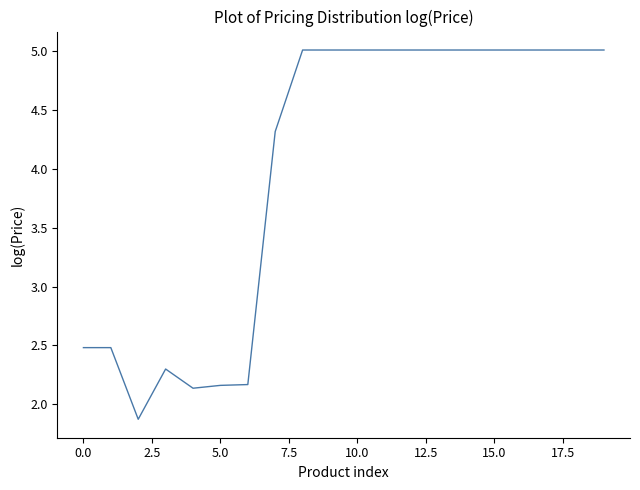

What is the difference between the maximum and minimum values?

3.1